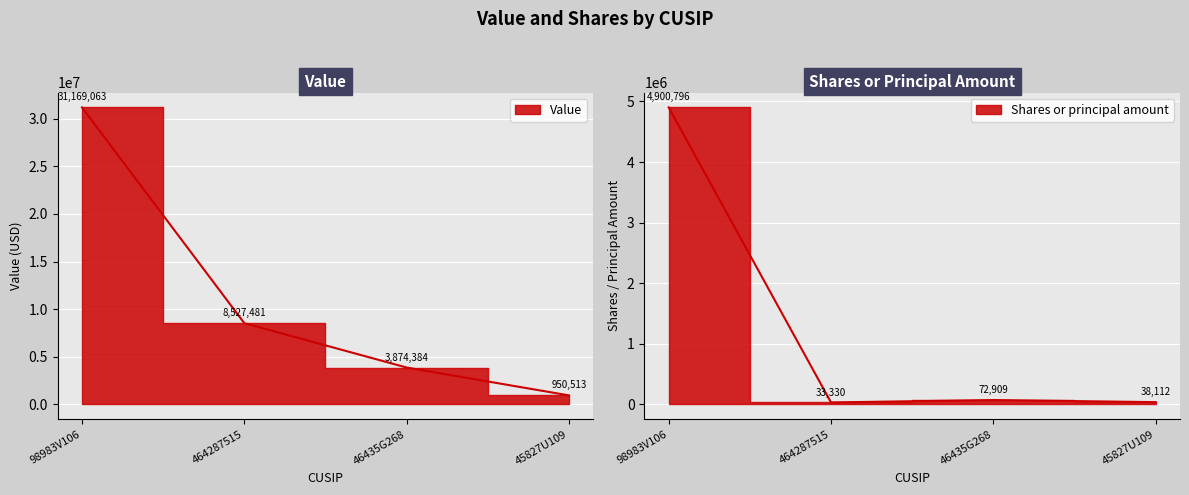

True or false: Shares or principal amount and Value cross at least once.

False